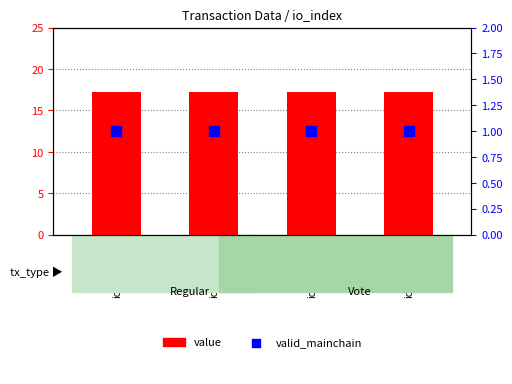

What is the total value across all series at io_index=3?

18.2